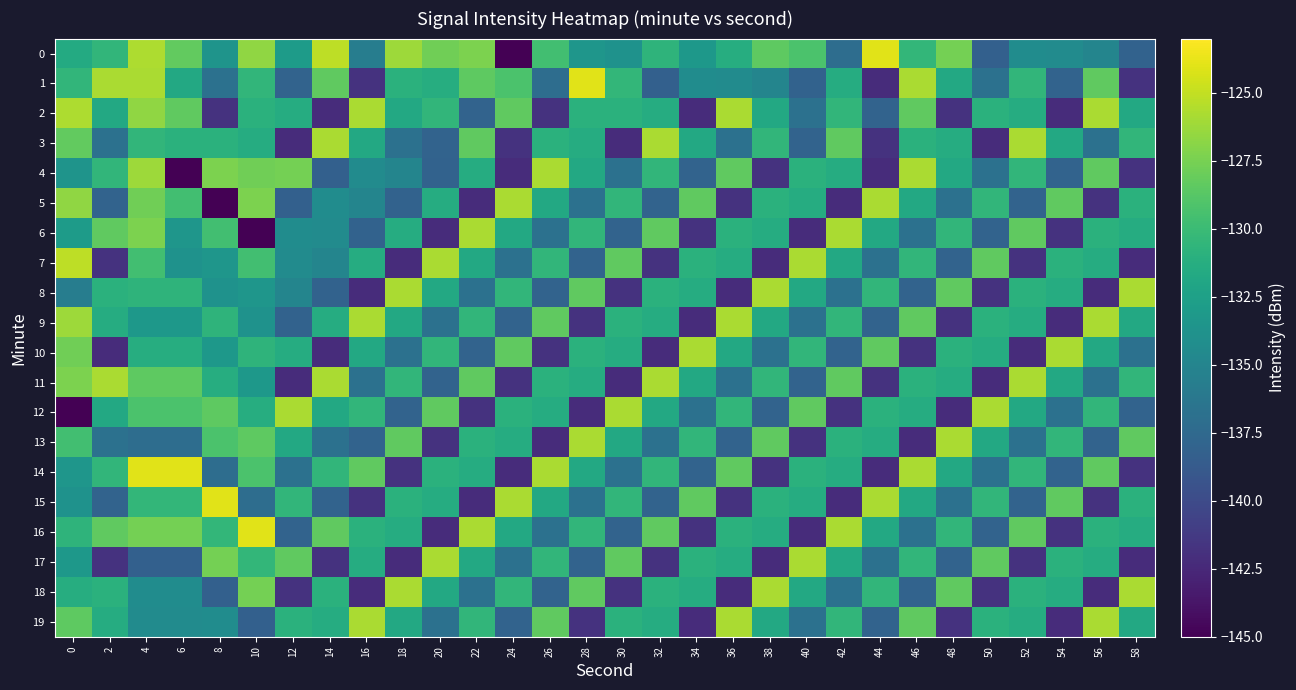

Count the number of categories in the chart.

30